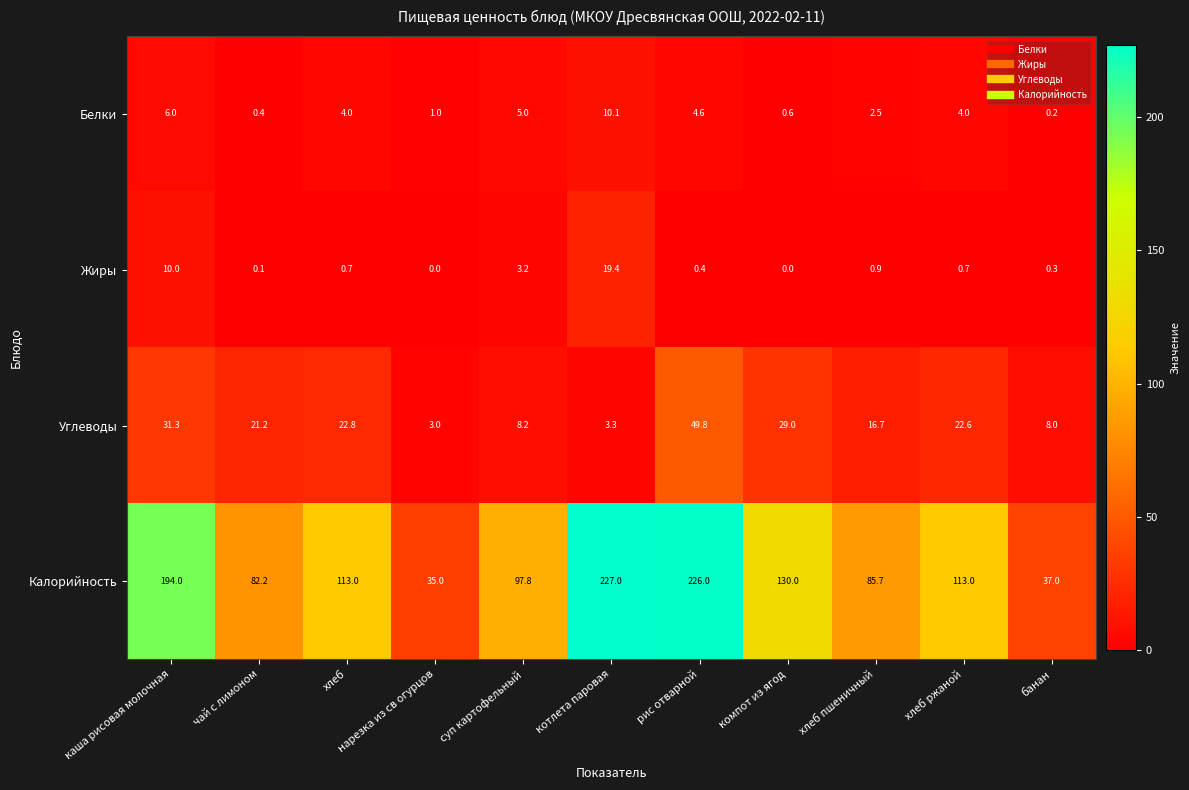

What is the sum of the Жиры values at суп картофельный and компот из ягод?

3.2